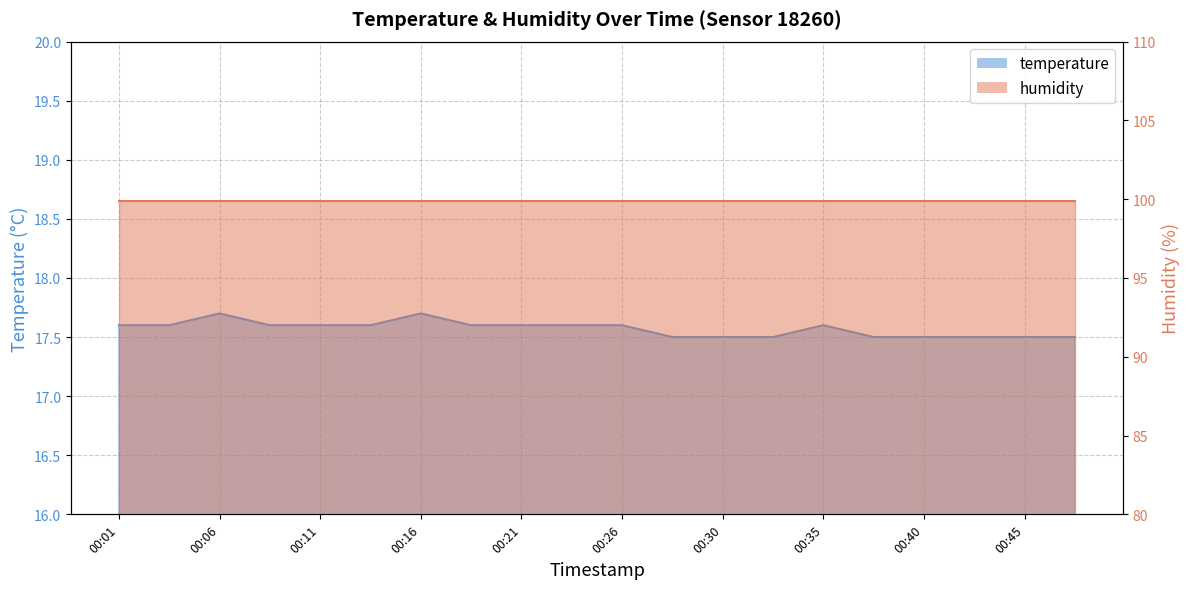

True or false: temperature_line has more than 2 interior local peaks.

True